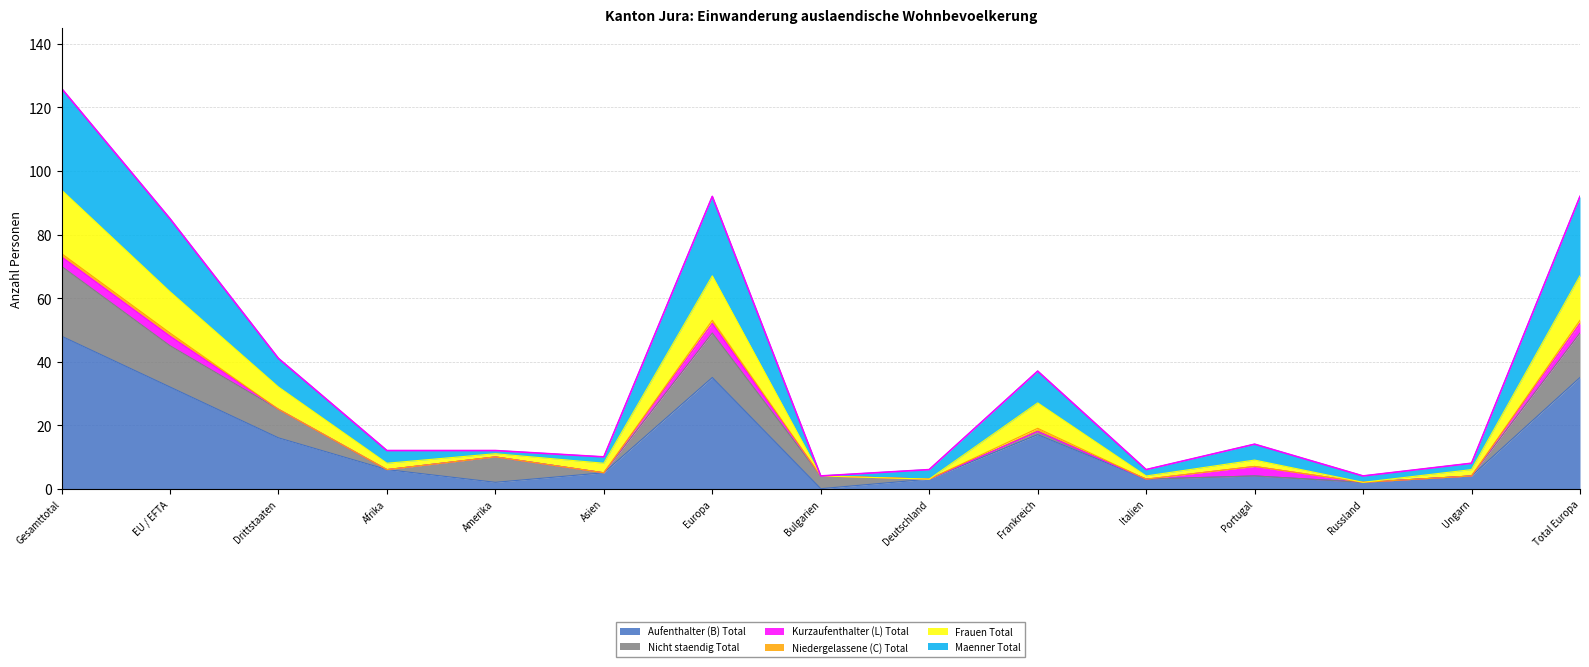

What is the difference between the Frauen Total values at Deutschland and Asien?

5